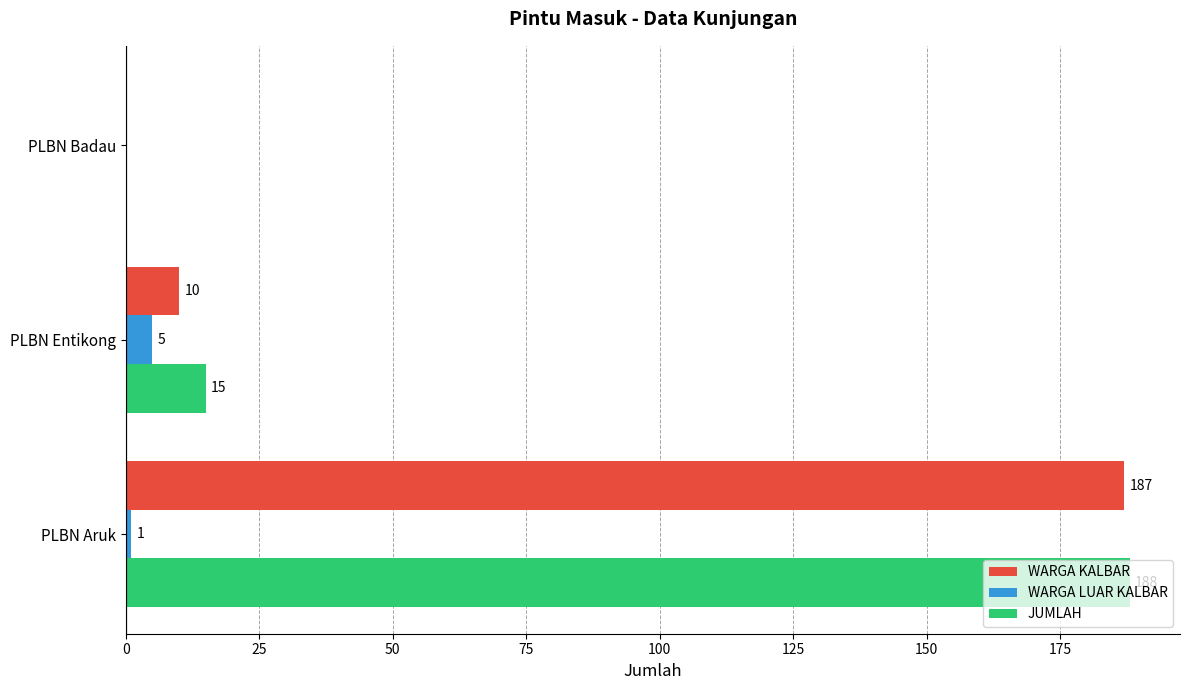

What is the sum of all WARGA KALBAR values?

197